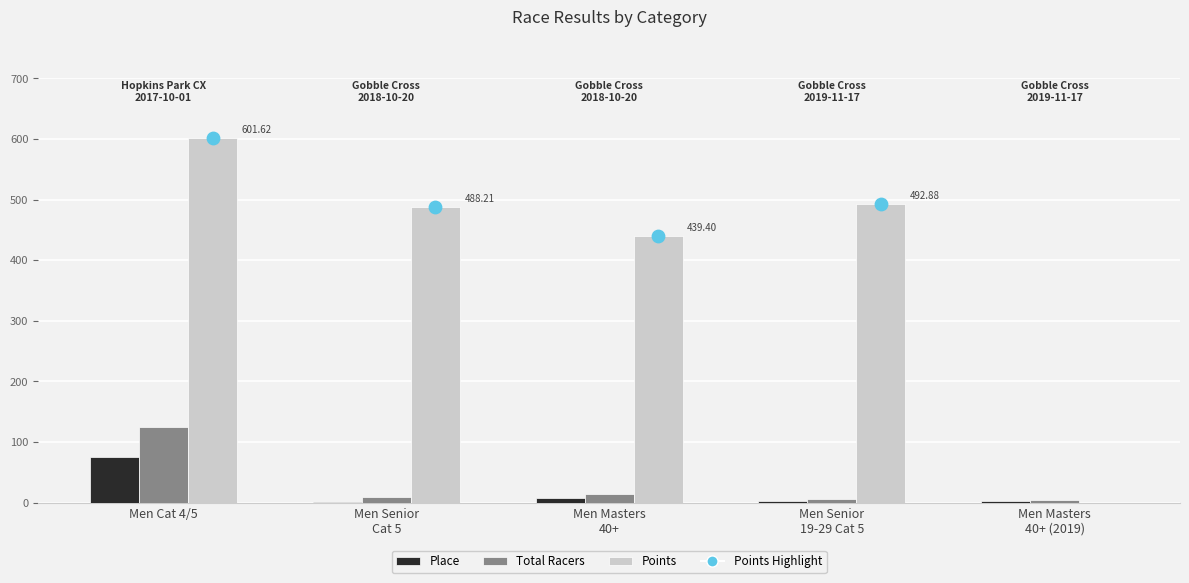

Which series has the largest total across all categories?

Points